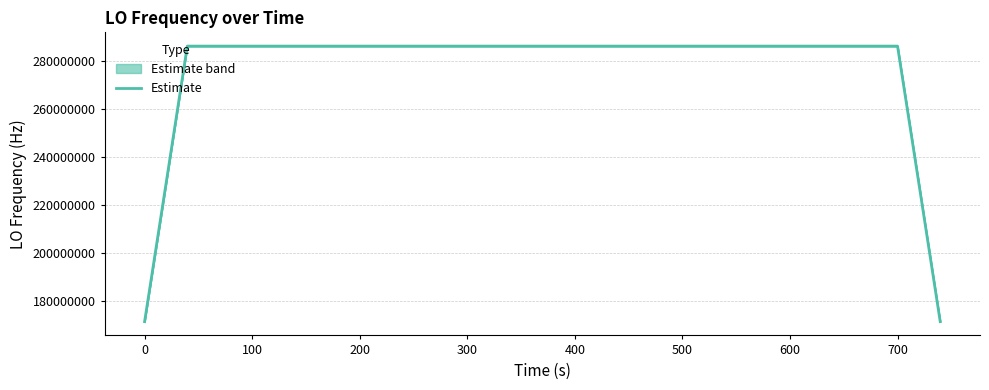

What is the minimum value for Estimate?

171628197.6